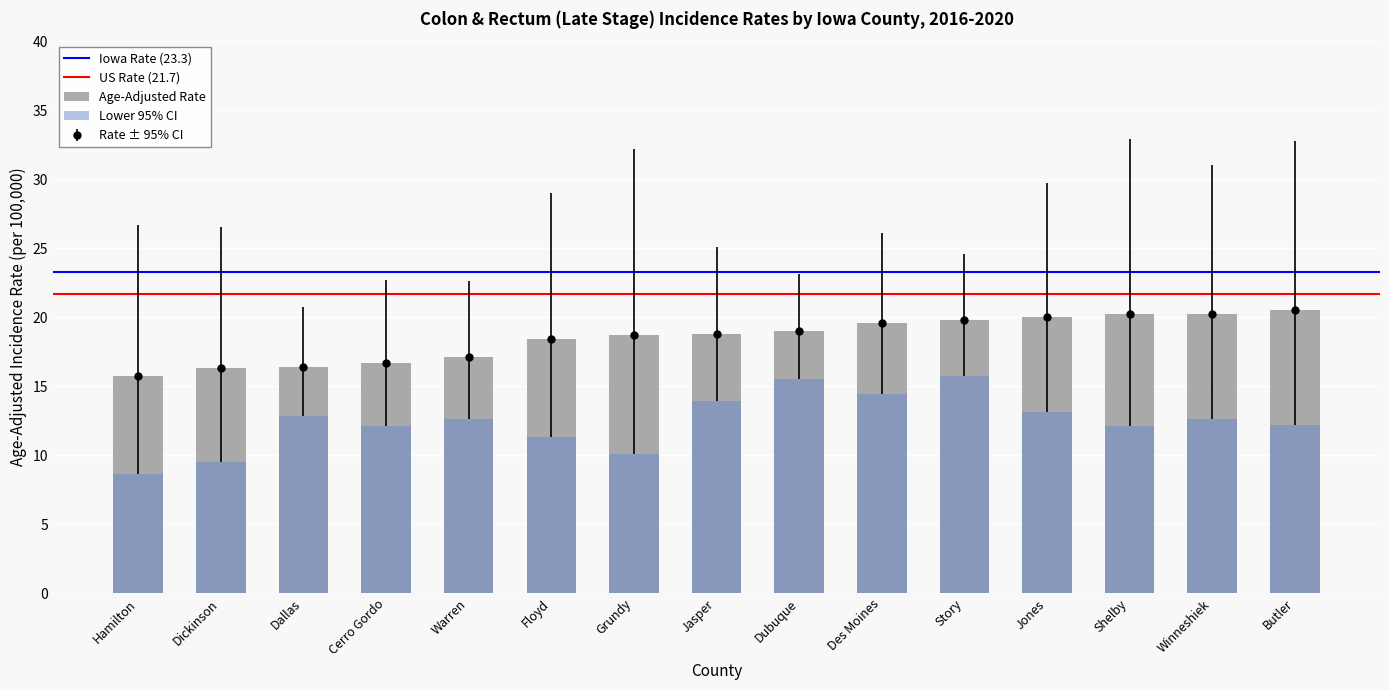

What is the difference between the maximum and minimum values in the Age-Adjusted Rate series?

4.8